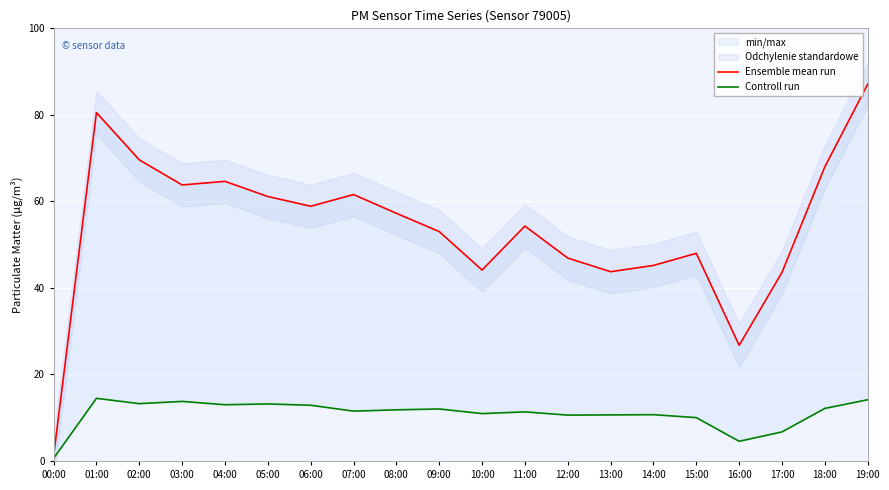

What is the difference between the Ensemble mean run values at 17:00 and 02:00?

26.0